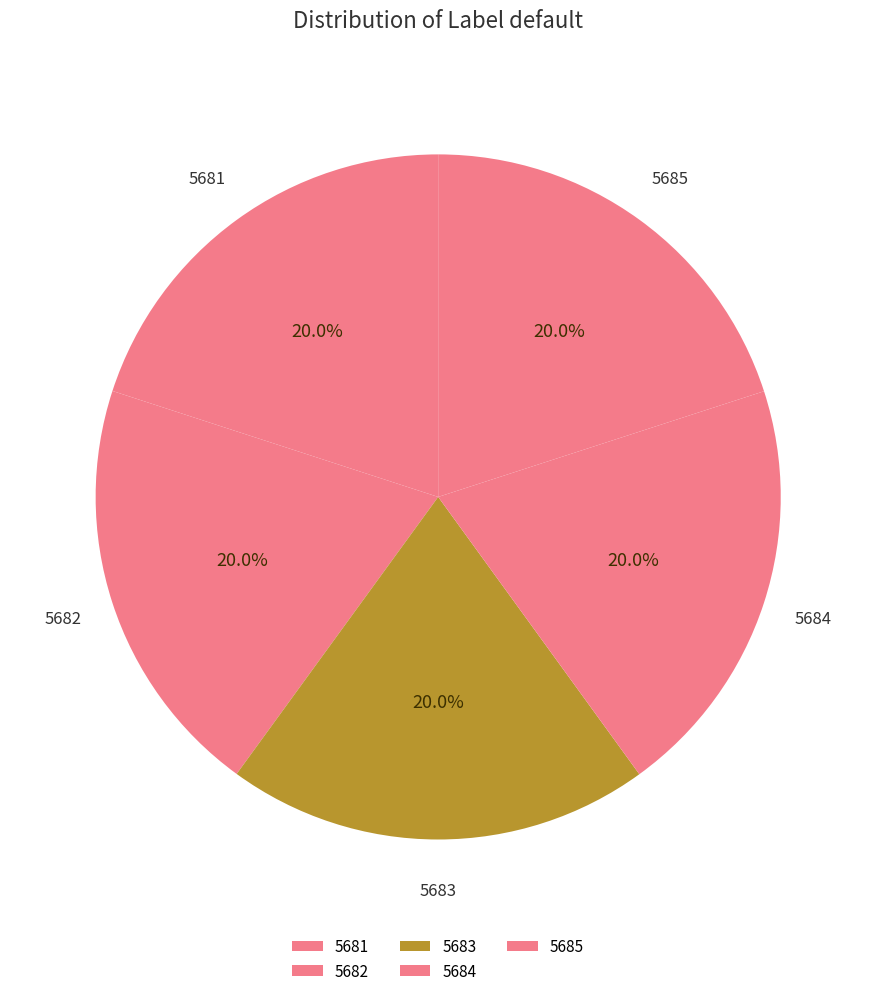

Rank the categories by value from highest to lowest.

5685, 5684, 5683, 5682, 5681